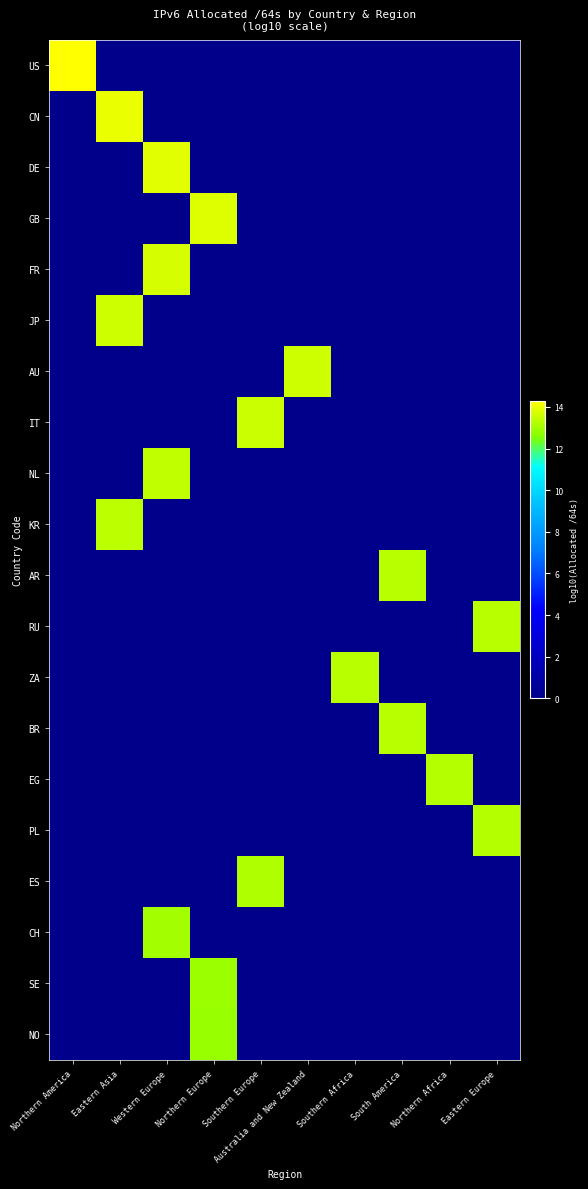

Reading left to right, extract all data points from this chart.

US: Northern America=14.3	Eastern Asia=0.0	Western Europe=0.0	Northern Europe=0.0	Southern Europe=0.0	Australia and New Zealand=0.0	Southern Africa=0.0	South America=0.0	Northern Africa=0.0	Eastern Europe=0.0
CN: Northern America=0.0	Eastern Asia=14.0	Western Europe=0.0	Northern Europe=0.0	Southern Europe=0.0	Australia and New Zealand=0.0	Southern Africa=0.0	South America=0.0	Northern Africa=0.0	Eastern Europe=0.0
DE: Northern America=0.0	Eastern Asia=0.0	Western Europe=13.9	Northern Europe=0.0	Southern Europe=0.0	Australia and New Zealand=0.0	Southern Africa=0.0	South America=0.0	Northern Africa=0.0	Eastern Europe=0.0
GB: Northern America=0.0	Eastern Asia=0.0	Western Europe=0.0	Northern Europe=13.8	Southern Europe=0.0	Australia and New Zealand=0.0	Southern Africa=0.0	South America=0.0	Northern Africa=0.0	Eastern Europe=0.0
FR: Northern America=0.0	Eastern Asia=0.0	Western Europe=13.7	Northern Europe=0.0	Southern Europe=0.0	Australia and New Zealand=0.0	Southern Africa=0.0	South America=0.0	Northern Africa=0.0	Eastern Europe=0.0
JP: Northern America=0.0	Eastern Asia=13.6	Western Europe=0.0	Northern Europe=0.0	Southern Europe=0.0	Australia and New Zealand=0.0	Southern Africa=0.0	South America=0.0	Northern Africa=0.0	Eastern Europe=0.0
AU: Northern America=0.0	Eastern Asia=0.0	Western Europe=0.0	Northern Europe=0.0	Southern Europe=0.0	Australia and New Zealand=13.6	Southern Africa=0.0	South America=0.0	Northern Africa=0.0	Eastern Europe=0.0
IT: Northern America=0.0	Eastern Asia=0.0	Western Europe=0.0	Northern Europe=0.0	Southern Europe=13.5	Australia and New Zealand=0.0	Southern Africa=0.0	South America=0.0	Northern Africa=0.0	Eastern Europe=0.0
NL: Northern America=0.0	Eastern Asia=0.0	Western Europe=13.4	Northern Europe=0.0	Southern Europe=0.0	Australia and New Zealand=0.0	Southern Africa=0.0	South America=0.0	Northern Africa=0.0	Eastern Europe=0.0
KR: Northern America=0.0	Eastern Asia=13.4	Western Europe=0.0	Northern Europe=0.0	Southern Europe=0.0	Australia and New Zealand=0.0	Southern Africa=0.0	South America=0.0	Northern Africa=0.0	Eastern Europe=0.0
AR: Northern America=0.0	Eastern Asia=0.0	Western Europe=0.0	Northern Europe=0.0	Southern Europe=0.0	Australia and New Zealand=0.0	Southern Africa=0.0	South America=13.3	Northern Africa=0.0	Eastern Europe=0.0
RU: Northern America=0.0	Eastern Asia=0.0	Western Europe=0.0	Northern Europe=0.0	Southern Europe=0.0	Australia and New Zealand=0.0	Southern Africa=0.0	South America=0.0	Northern Africa=0.0	Eastern Europe=13.3
ZA: Northern America=0.0	Eastern Asia=0.0	Western Europe=0.0	Northern Europe=0.0	Southern Europe=0.0	Australia and New Zealand=0.0	Southern Africa=13.3	South America=0.0	Northern Africa=0.0	Eastern Europe=0.0
BR: Northern America=0.0	Eastern Asia=0.0	Western Europe=0.0	Northern Europe=0.0	Southern Europe=0.0	Australia and New Zealand=0.0	Southern Africa=0.0	South America=13.3	Northern Africa=0.0	Eastern Europe=0.0
EG: Northern America=0.0	Eastern Asia=0.0	Western Europe=0.0	Northern Europe=0.0	Southern Europe=0.0	Australia and New Zealand=0.0	Southern Africa=0.0	South America=0.0	Northern Africa=13.2	Eastern Europe=0.0
PL: Northern America=0.0	Eastern Asia=0.0	Western Europe=0.0	Northern Europe=0.0	Southern Europe=0.0	Australia and New Zealand=0.0	Southern Africa=0.0	South America=0.0	Northern Africa=0.0	Eastern Europe=13.2
ES: Northern America=0.0	Eastern Asia=0.0	Western Europe=0.0	Northern Europe=0.0	Southern Europe=13.2	Australia and New Zealand=0.0	Southern Africa=0.0	South America=0.0	Northern Africa=0.0	Eastern Europe=0.0
CH: Northern America=0.0	Eastern Asia=0.0	Western Europe=13.0	Northern Europe=0.0	Southern Europe=0.0	Australia and New Zealand=0.0	Southern Africa=0.0	South America=0.0	Northern Africa=0.0	Eastern Europe=0.0
SE: Northern America=0.0	Eastern Asia=0.0	Western Europe=0.0	Northern Europe=12.9	Southern Europe=0.0	Australia and New Zealand=0.0	Southern Africa=0.0	South America=0.0	Northern Africa=0.0	Eastern Europe=0.0
NO: Northern America=0.0	Eastern Asia=0.0	Western Europe=0.0	Northern Europe=12.9	Southern Europe=0.0	Australia and New Zealand=0.0	Southern Africa=0.0	South America=0.0	Northern Africa=0.0	Eastern Europe=0.0